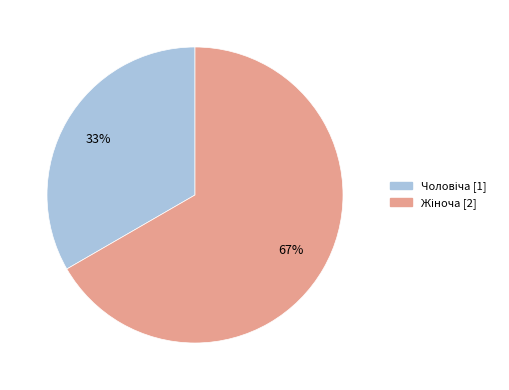

To the nearest percent, what is the average slice percentage?

50%